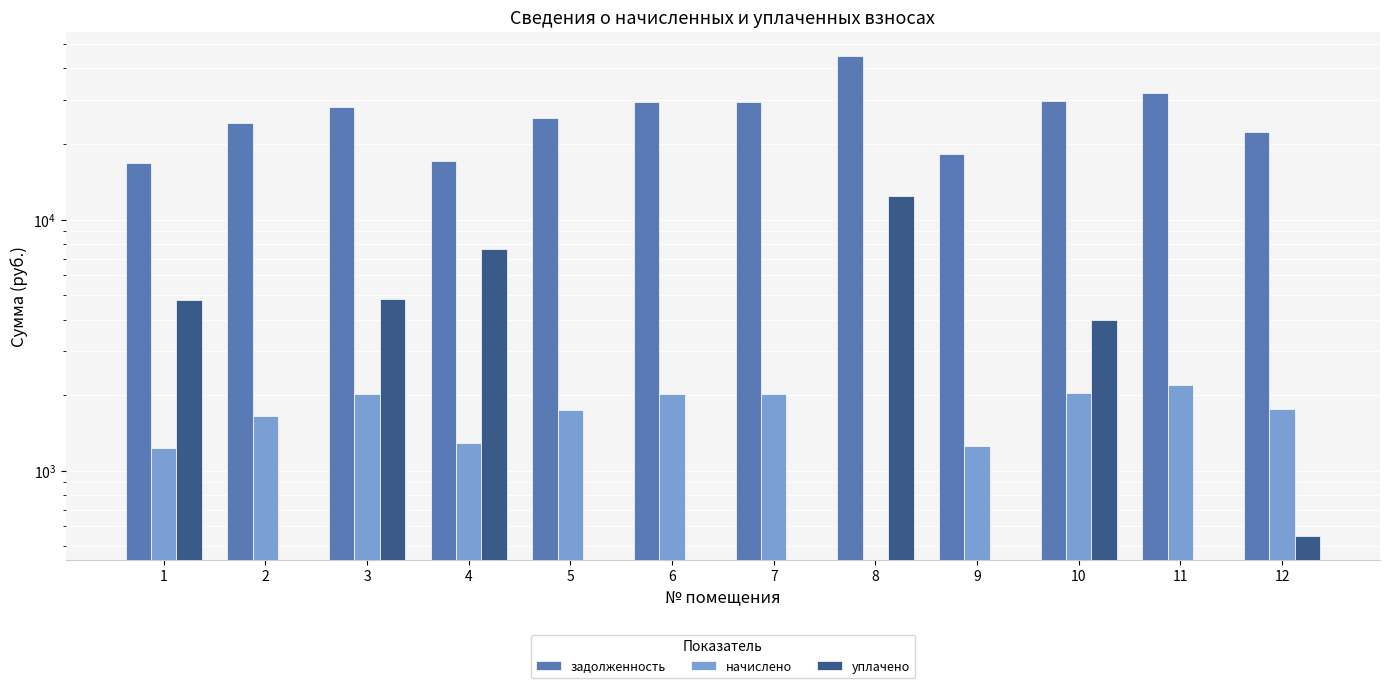

Rank the categories by задолженность value from highest to lowest.

8, 11, 10, 6, 7, 3, 5, 2, 12, 9, 4, 1